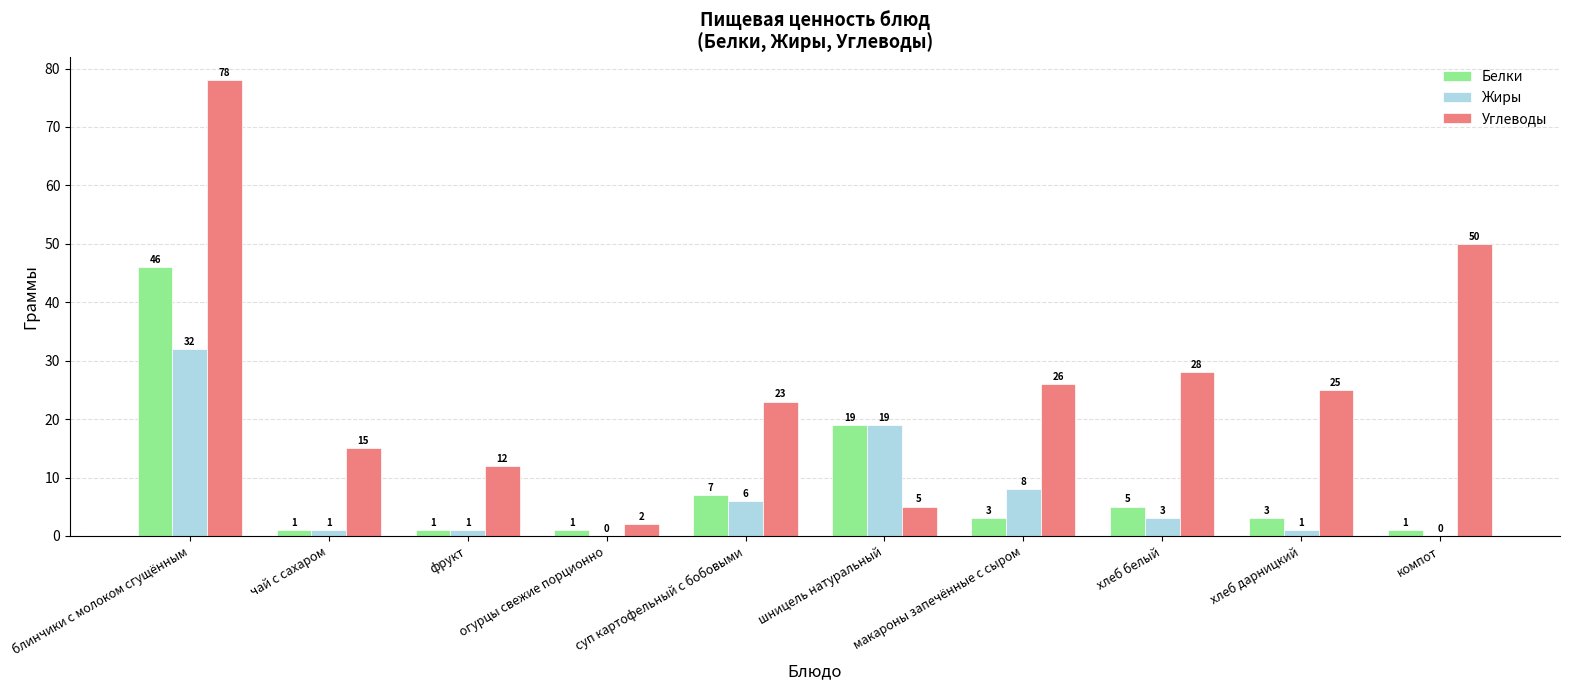

How many groups of bars are there?

10